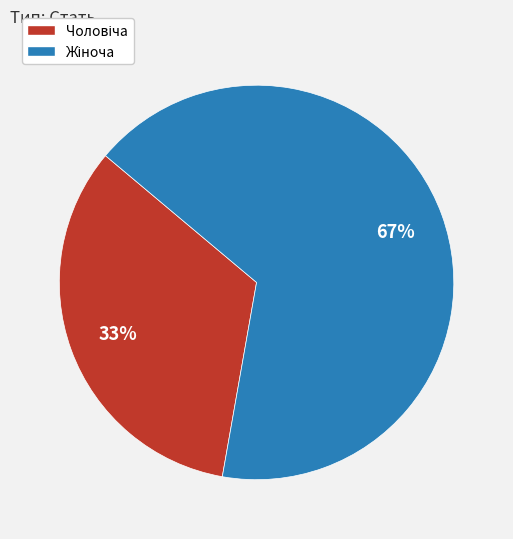

To the nearest percent, what is the average slice percentage?

50%